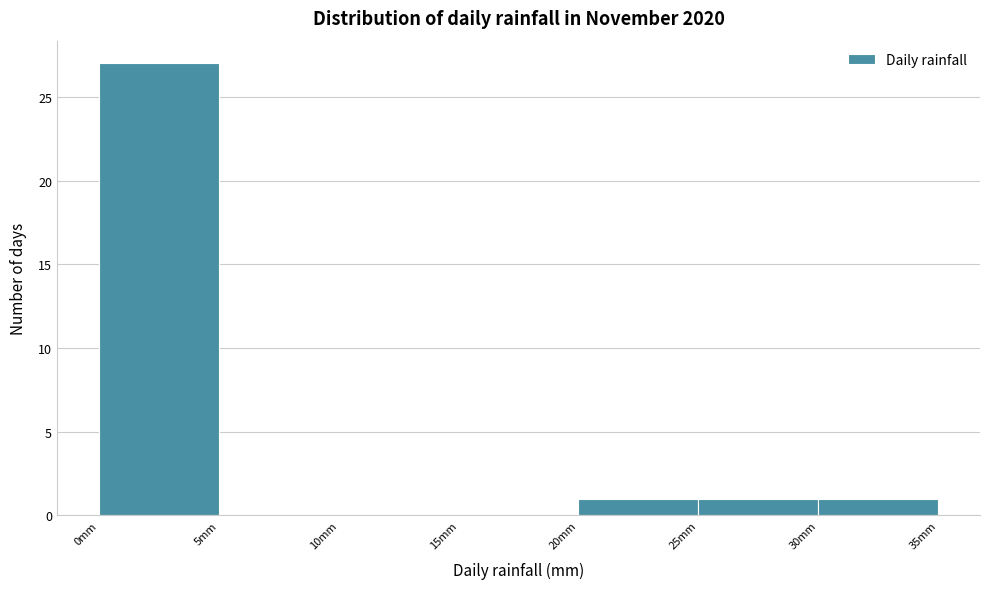

How tall is the bar that spans 30 to 35 on the x-axis? The values are not printed on the chart, so give them approximately, as read against the axis.

1